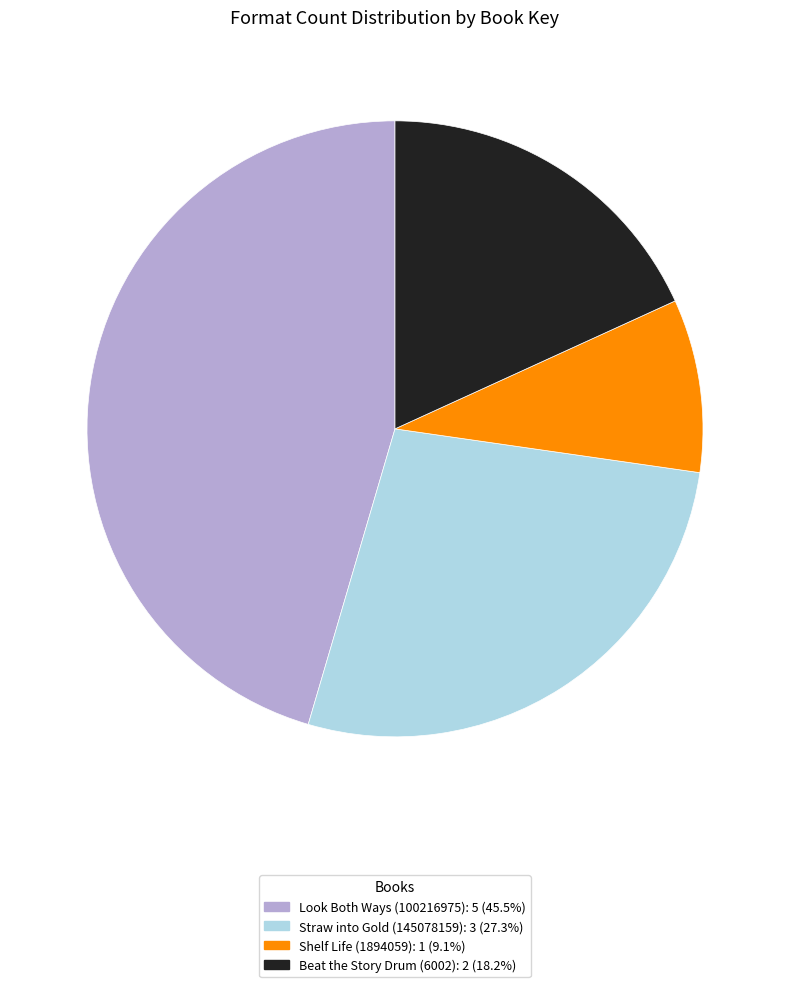

Does any single category account for the majority?

No